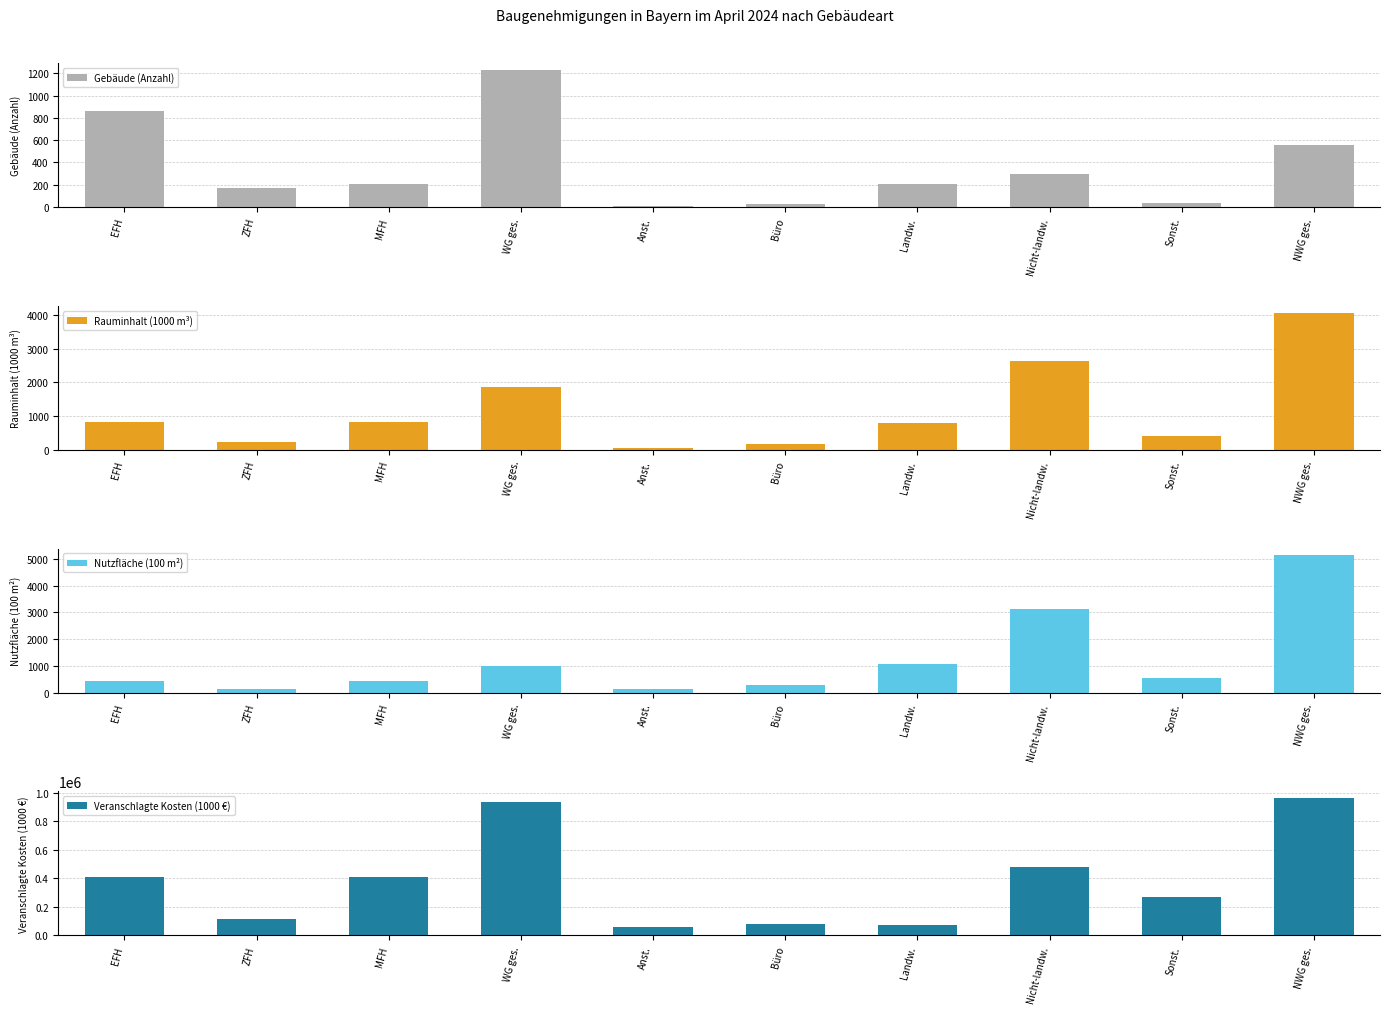

Does the chart contain stacked bars?

No